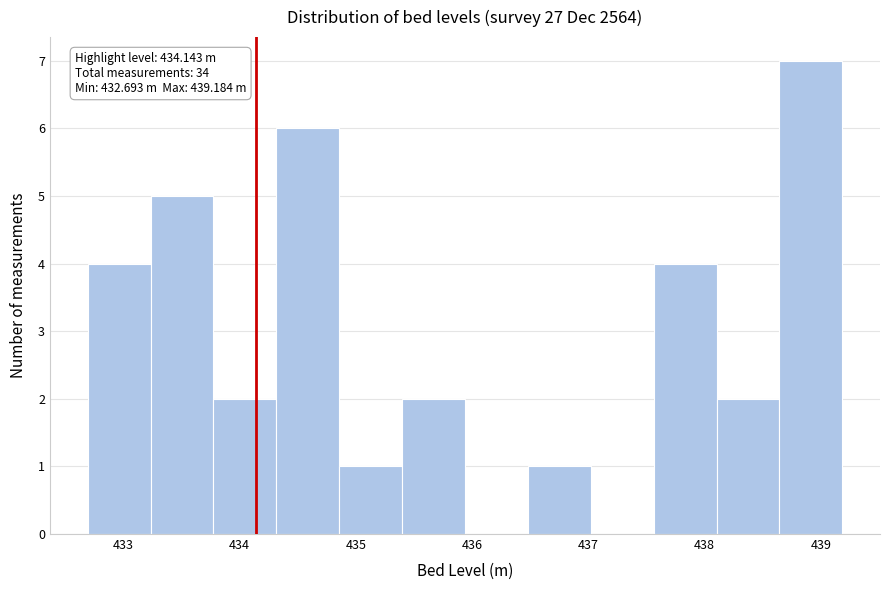

Which range on the x-axis has the tallest bar?

438.6 to 439.2